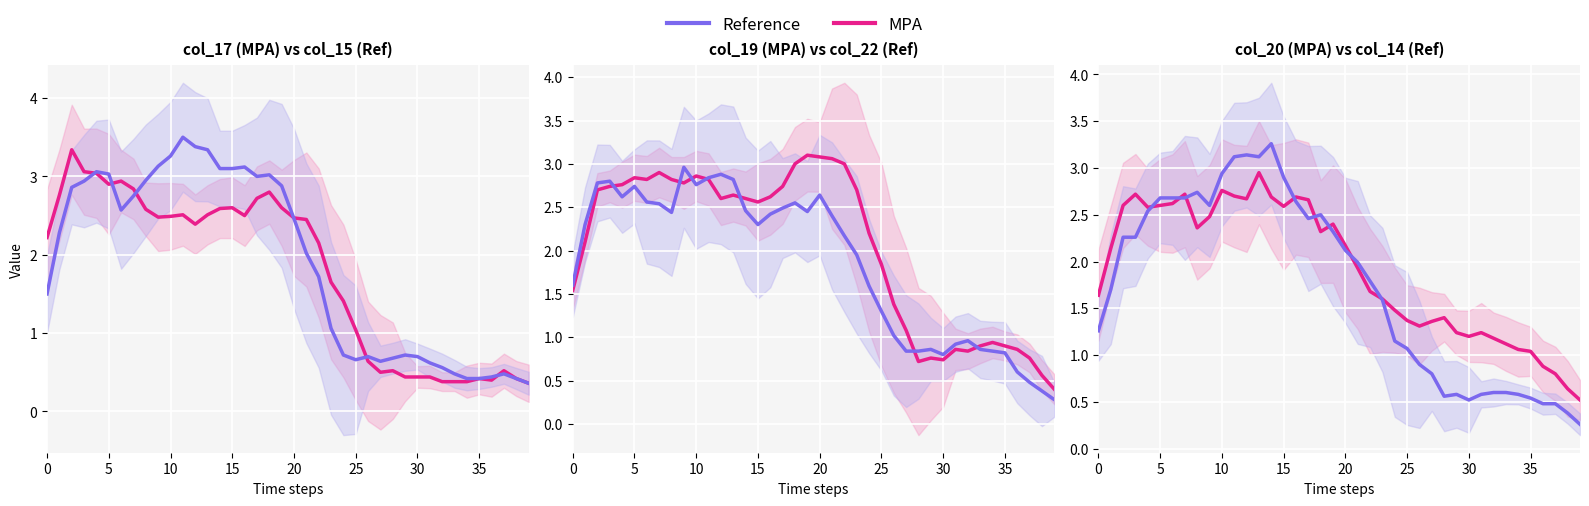

Is it true that MPA equals 1.9 at 21?

True